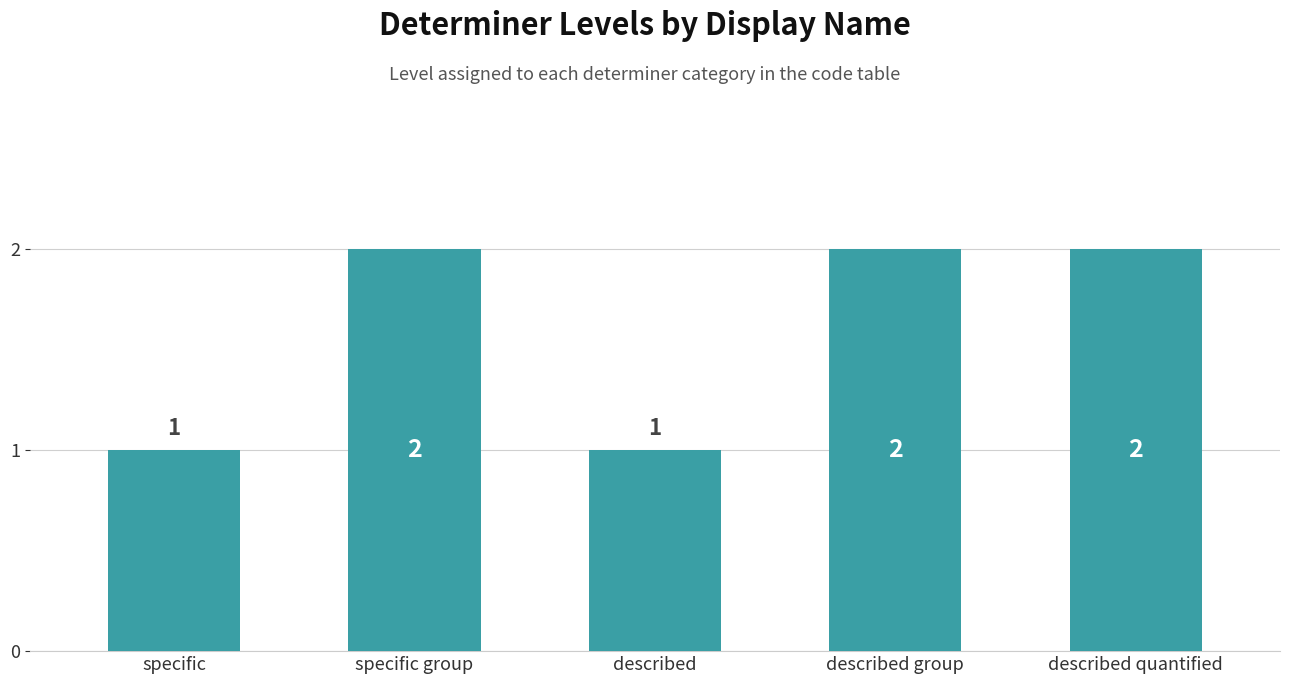

Reading left to right, list all the values displayed in this chart.

1	2	1	2	2